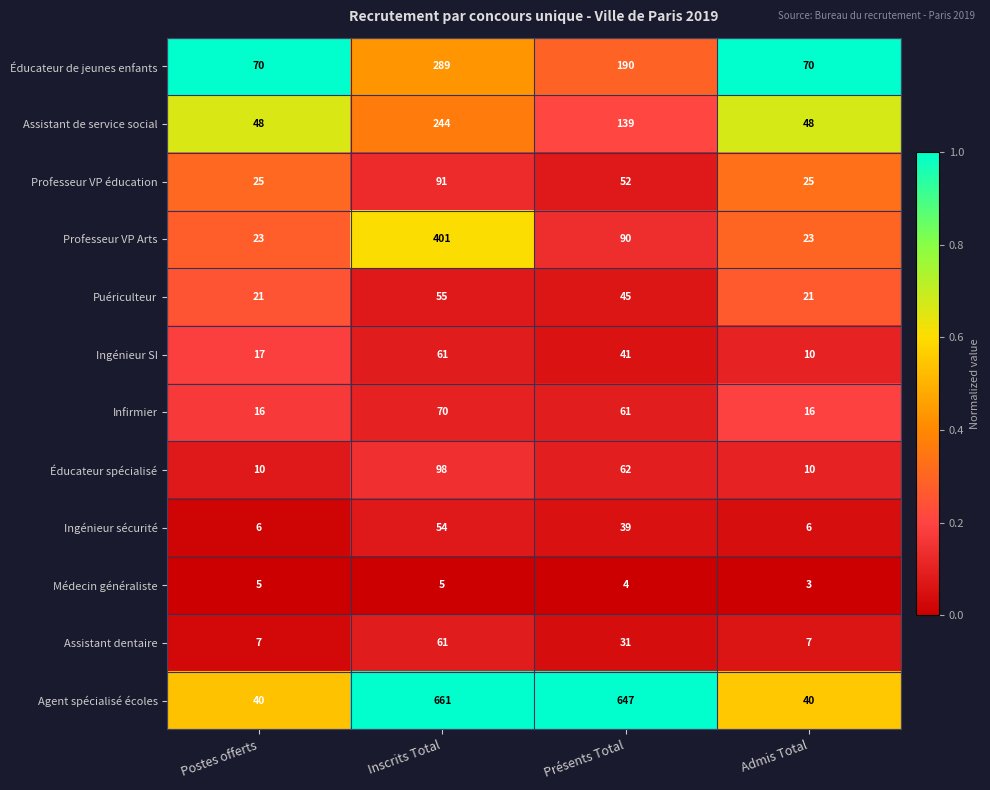

At which label is Ingénieur sécurité closest to 30?

Présents Total